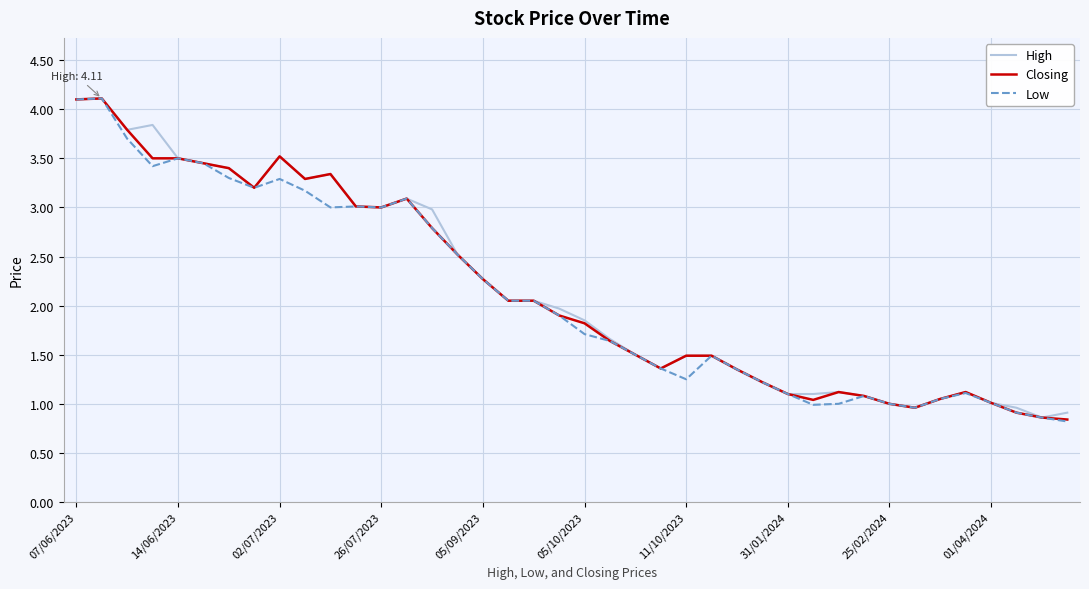

What is the minimum value shown in the chart?

0.8